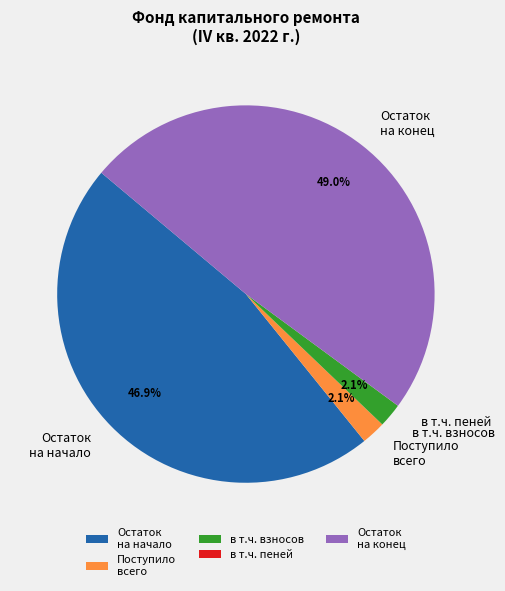

Which has a higher value, Остаток на начало or в т.ч. взносов?

Остаток на начало